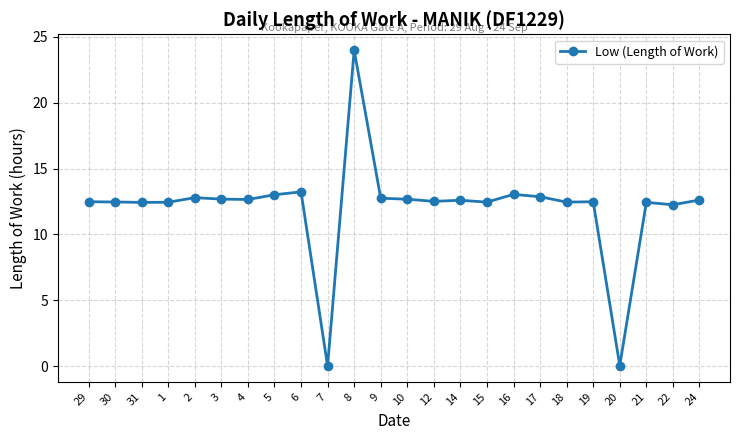

What is the difference between the second highest and second lowest values?

13.2